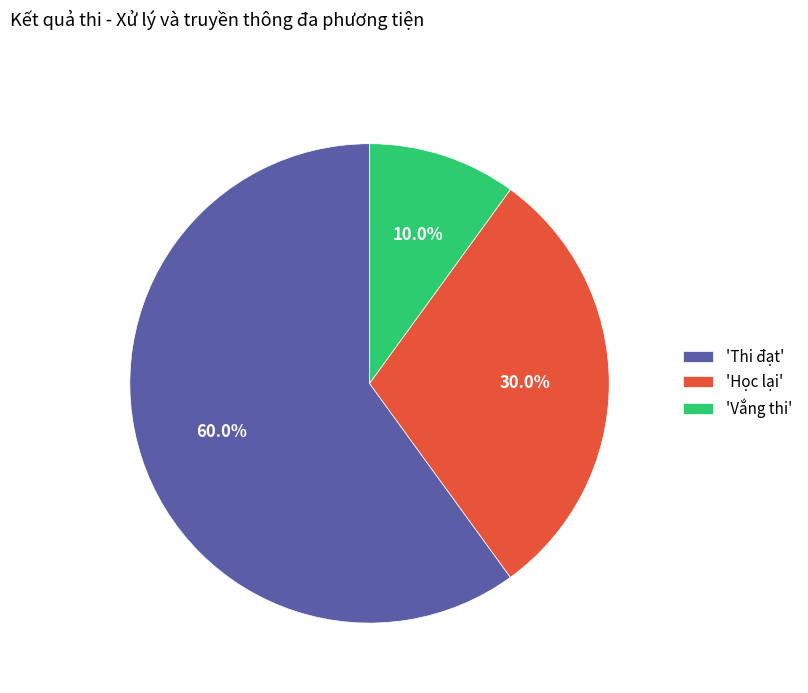

What is the largest slice in the pie chart?

'Thi đạt'